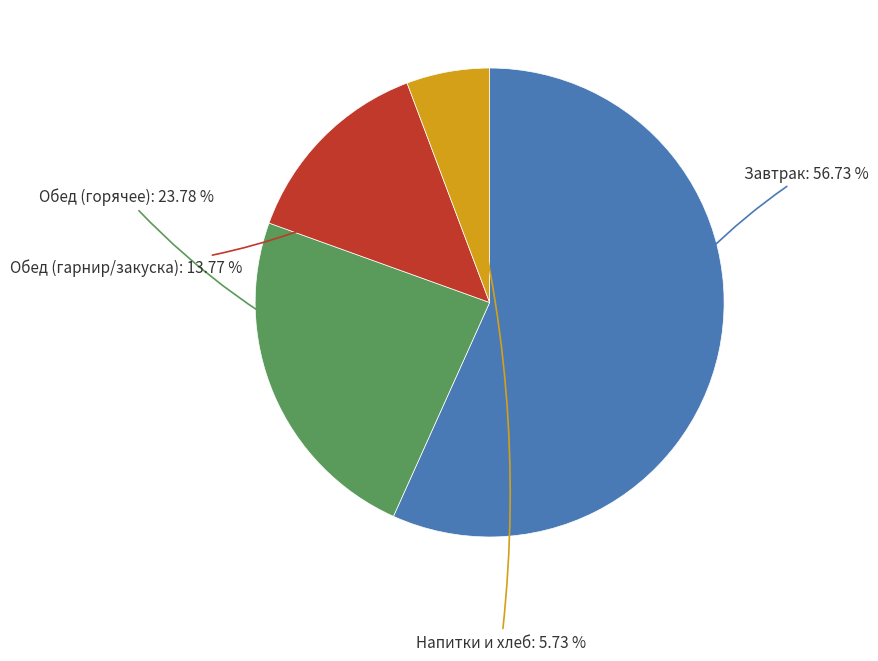

How many slices are in this pie chart?

4